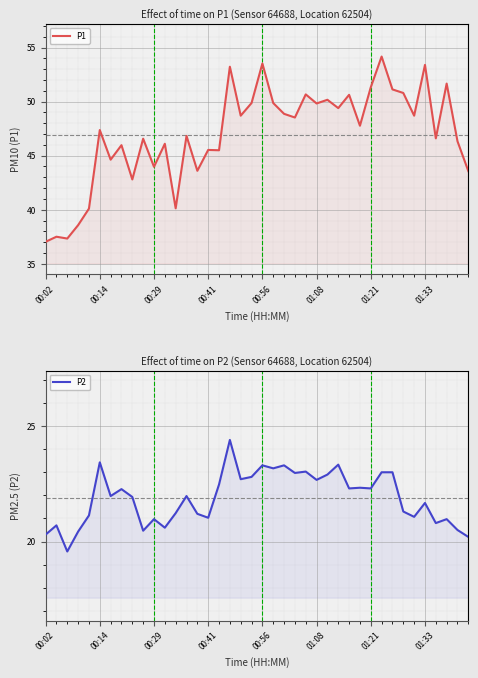

True or false: P1 and P2 cross at least once.

False